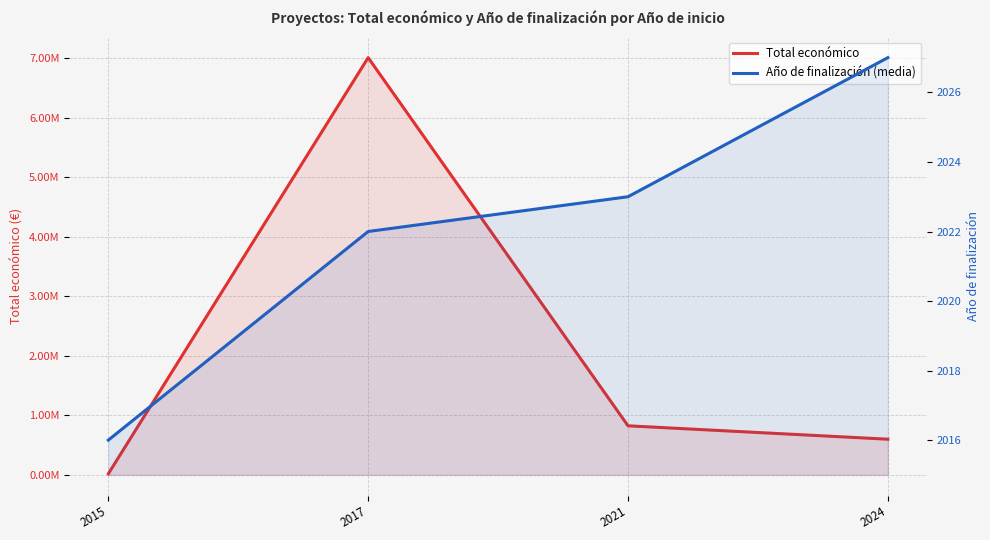

Reading right to left, what are all the values shown in this chart?

Total económico: 2024=599211	2021=824171	2017=7004999	2015=18200
Año de finalización (media): 2024=2027	2021=2023	2017=2022	2015=2016